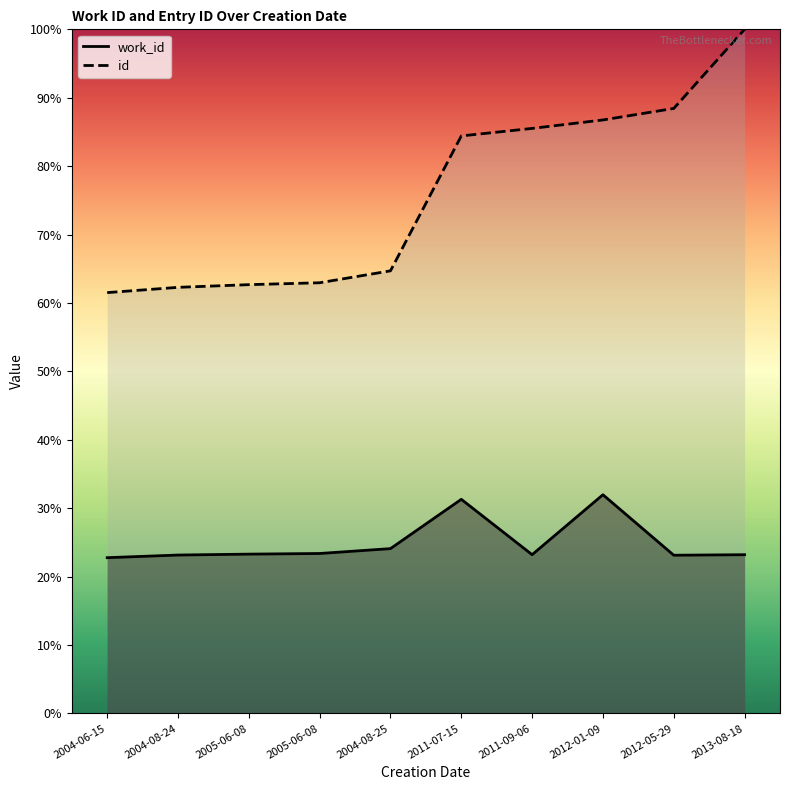

Between 2004-08-24 and 2004-08-25, which series saw the biggest shift?

id